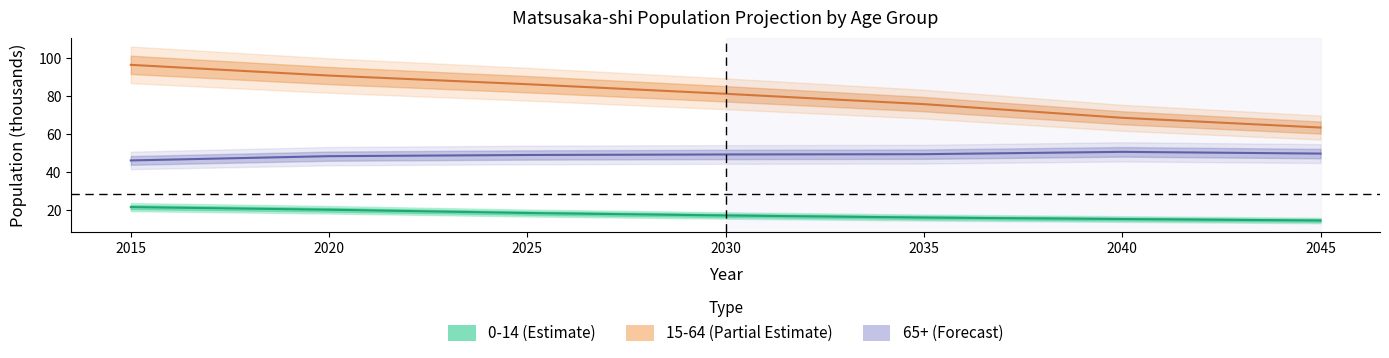

What is the lowest value of the 0-14 series?

14.4